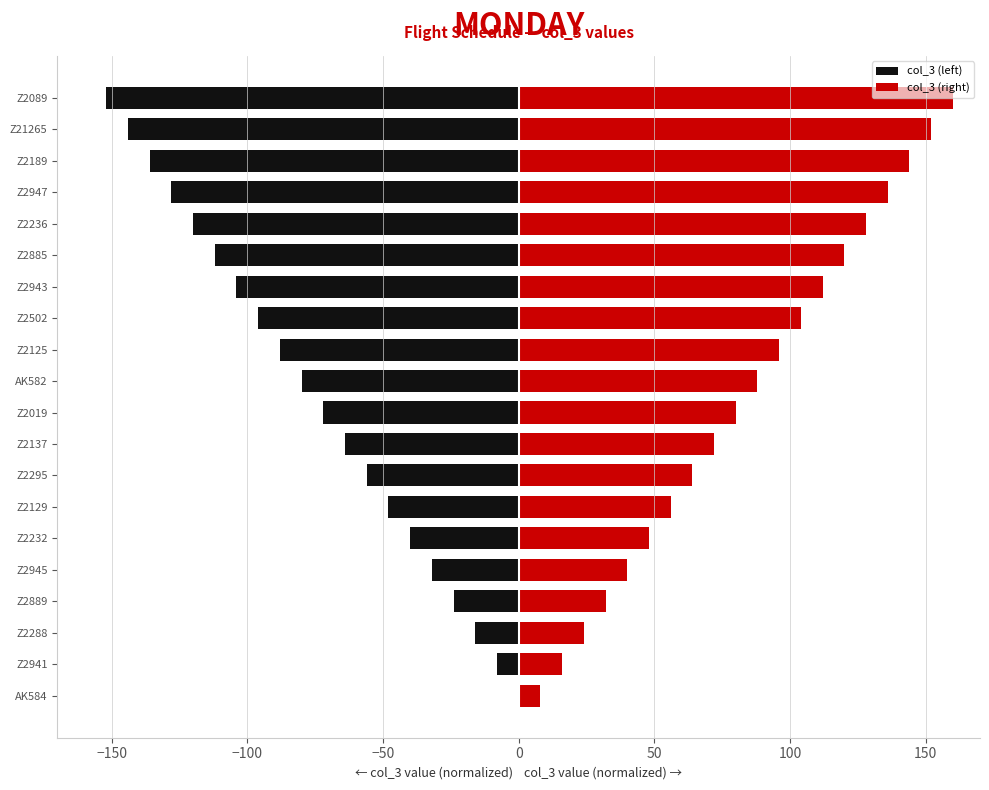

Reading right to left, list all the values displayed in this chart.

col_3 (left): -152	-144	-136	-128	-120	-112	-104	-96	-88	-80	-72	-64	-56	-48	-40	-32	-24	-16	-8	0
col_3 (right): 160	152	144	136	128	120	112	104	96	88	80	72	64	56	48	40	32	24	16	8